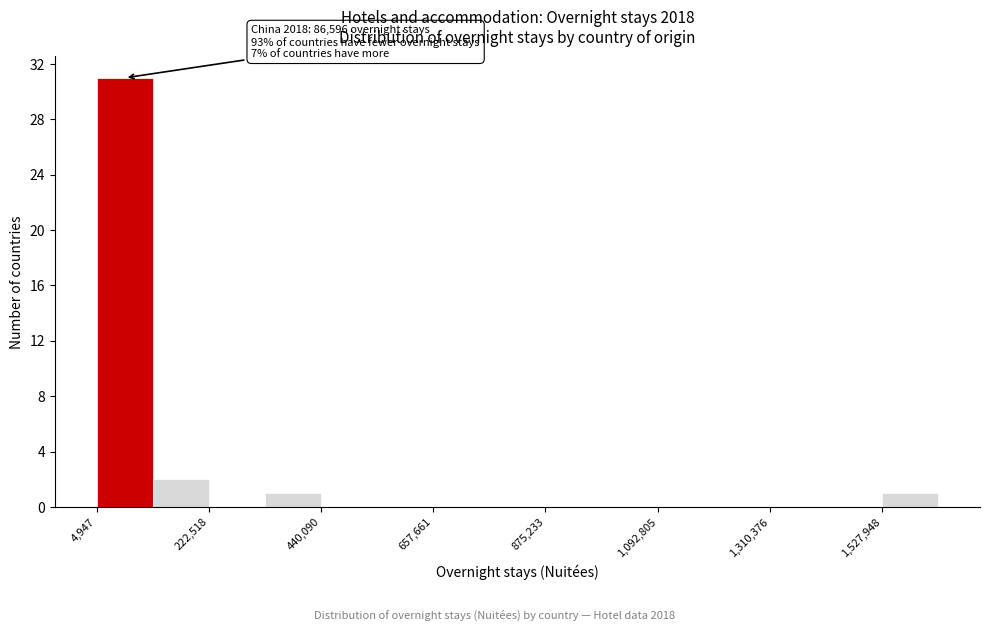

Read against the x-axis, roughly where is the centre of the tallest bar?

50000